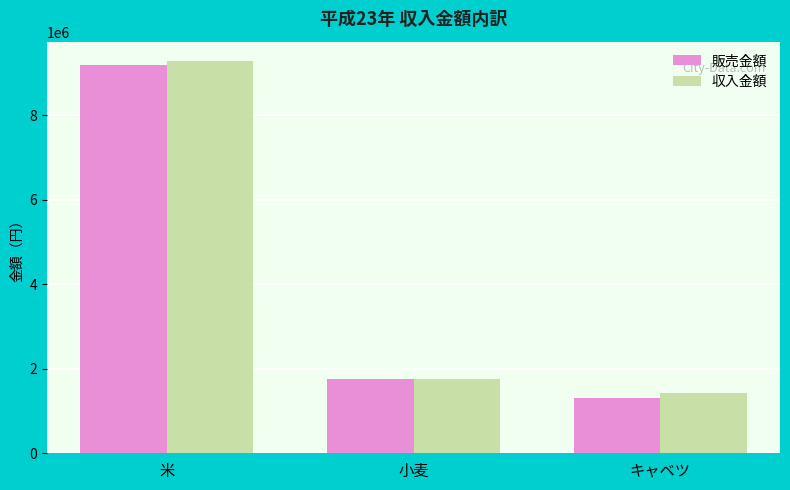

What is the total value across all series at 米?

18480000